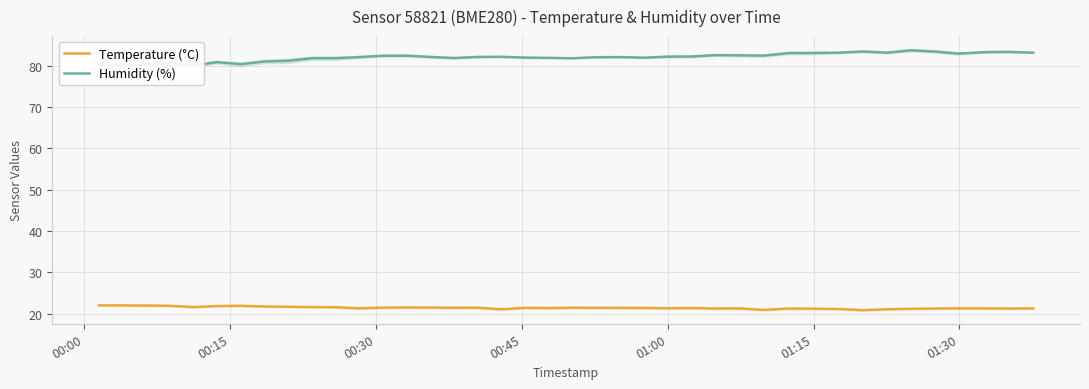

How many values in the Temperature (°C) series are below 21?

2